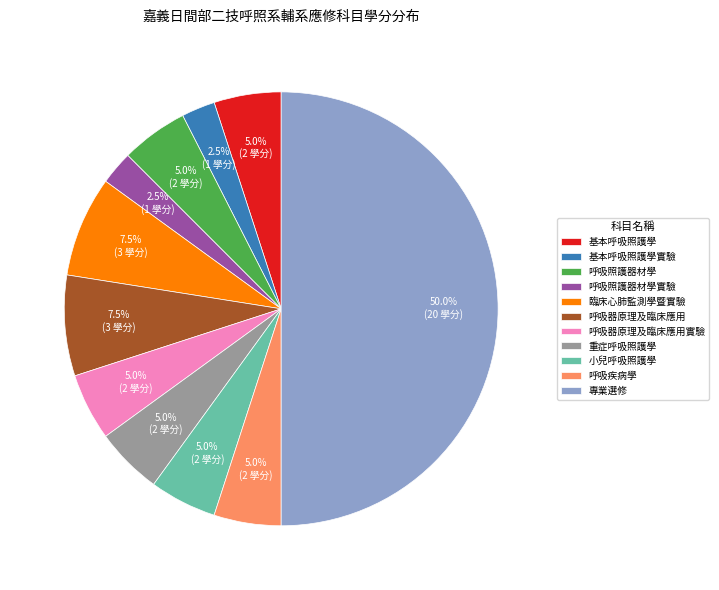

Combined, do 基本呼吸照護學實驗 and 小兒呼吸照護學 account for over 50%?

No